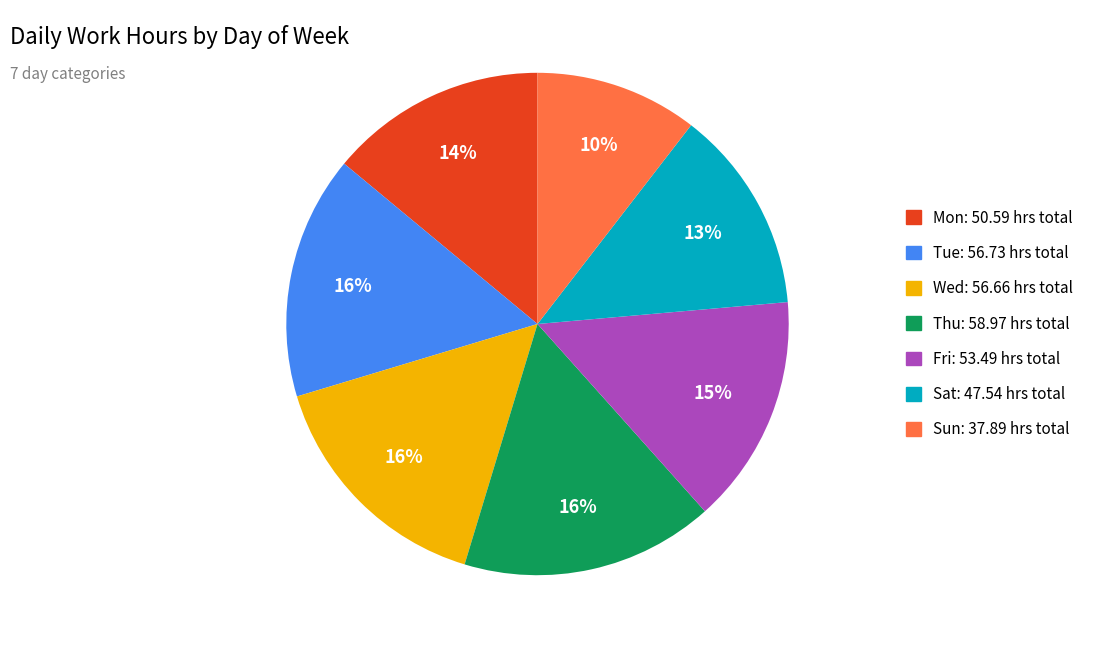

The Sun slice represents 10% of the pie. True or false?

True